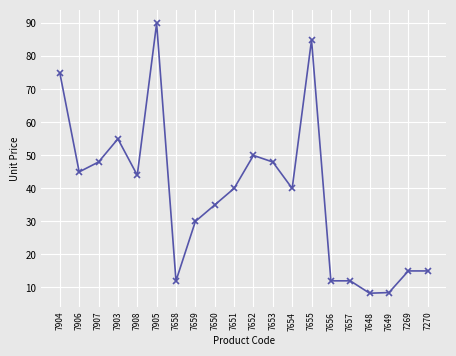

Which has a higher value, 7908 or 7648?

7908